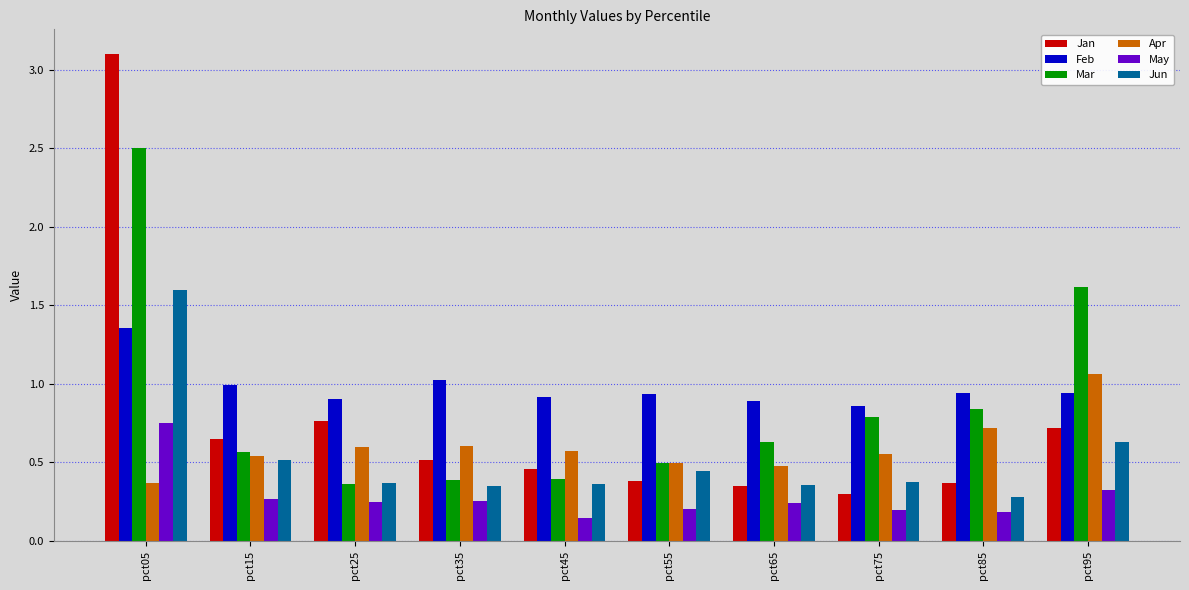

Is it true that Jun equals 2.8 at pct05?

False